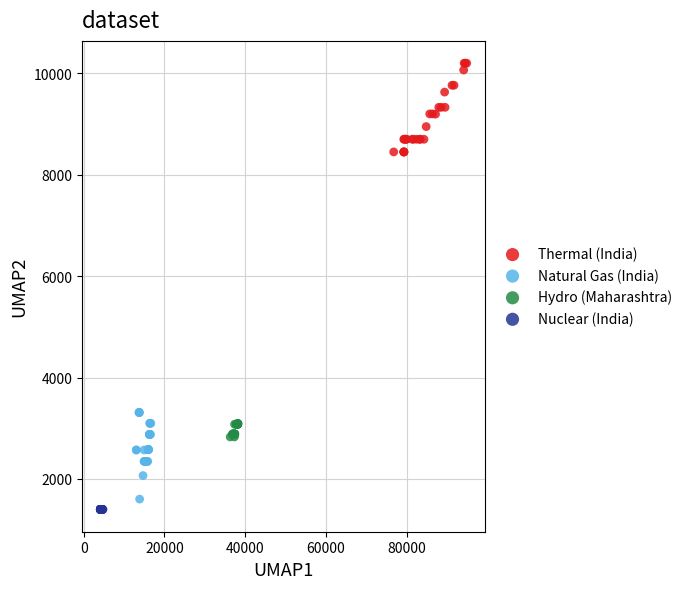

Which series reaches the maximum Y coordinate?

Thermal (India)